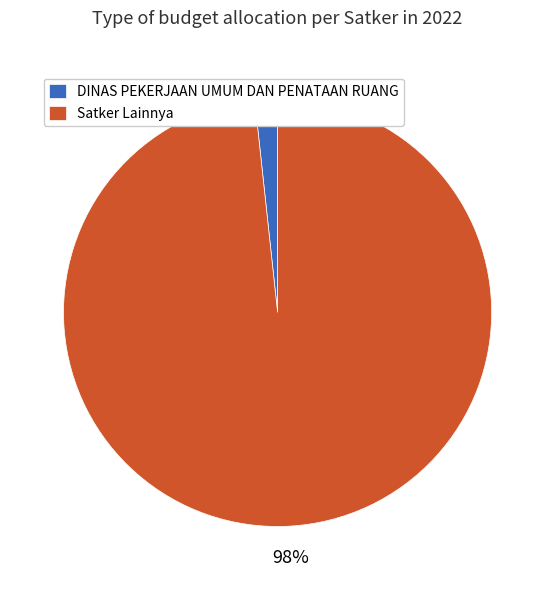

What percentage is the DINAS PEKERJAAN UMUM DAN PENATAAN RUANG slice, to the nearest percent?

2%